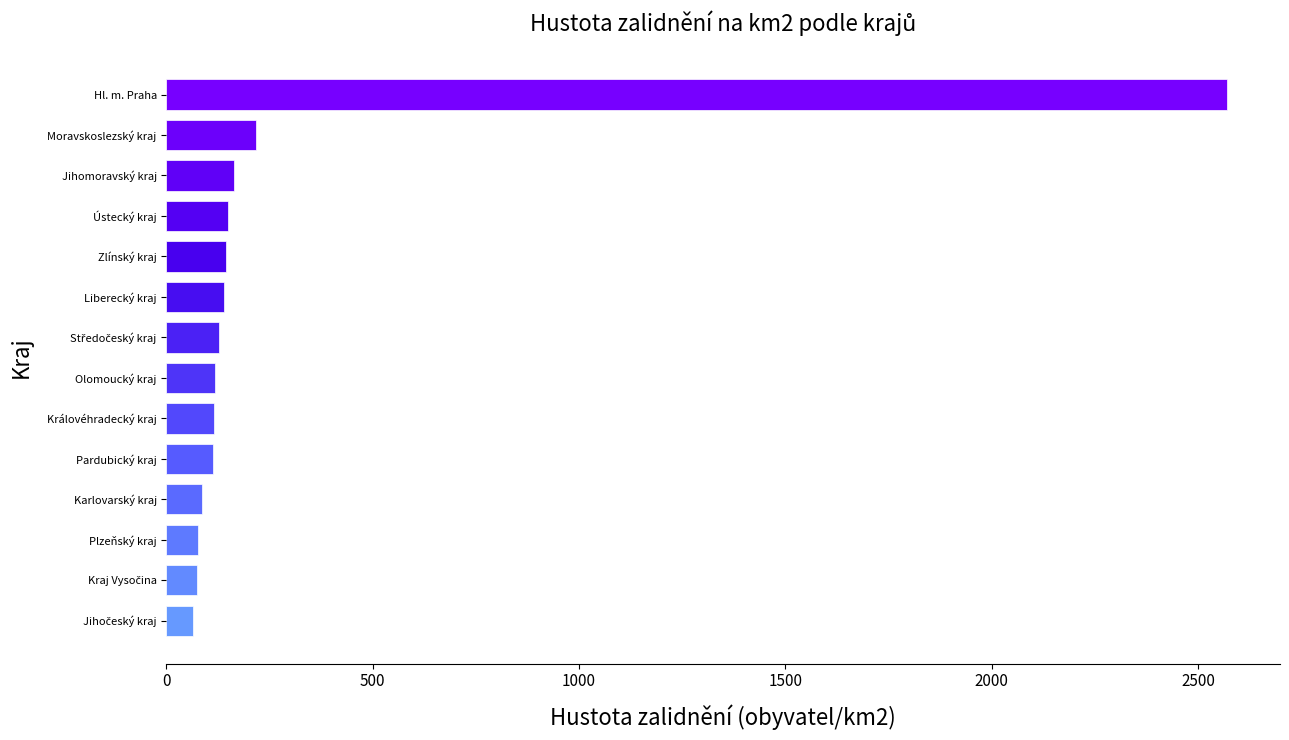

What value does the data have at Pardubický kraj?

113.9